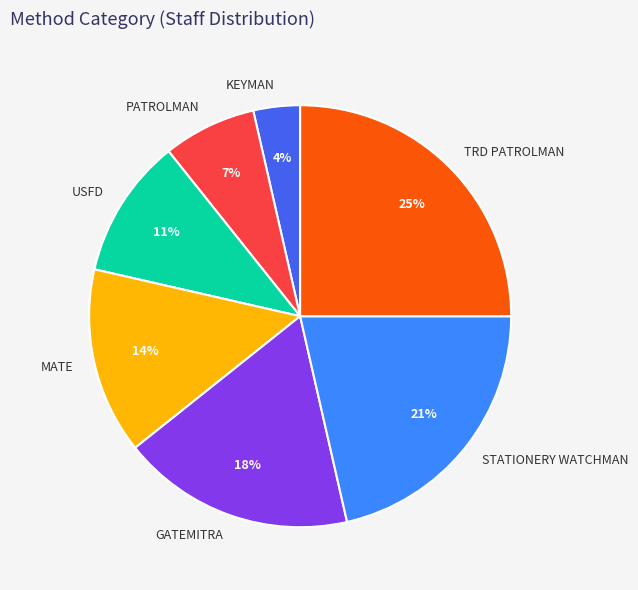

What is the largest slice in the pie chart?

TRD PATROLMAN